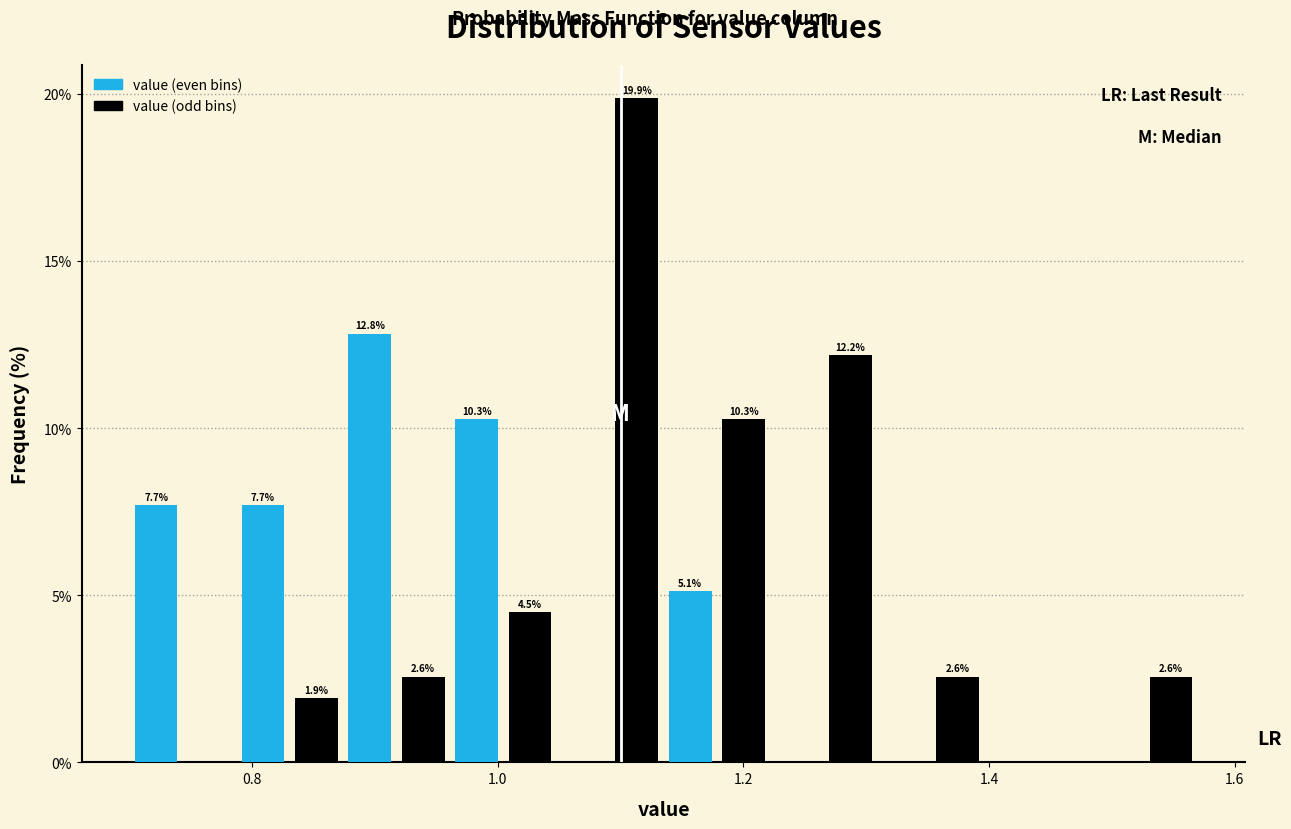

Read against the x-axis, roughly where is the centre of the tallest bar?

1.12